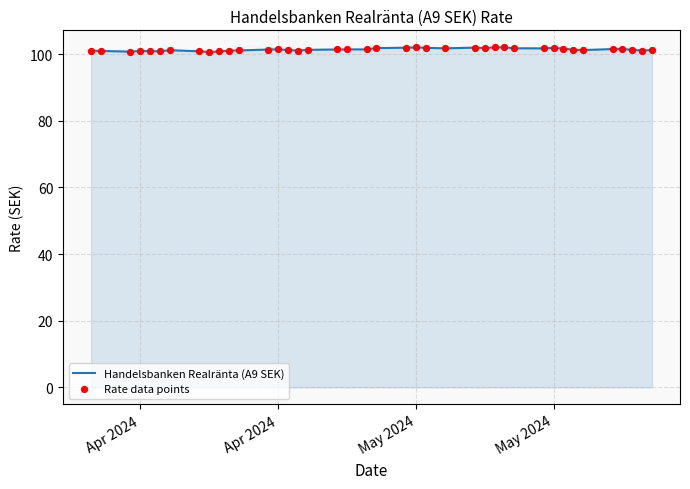

What is the greatest value displayed?

102.0